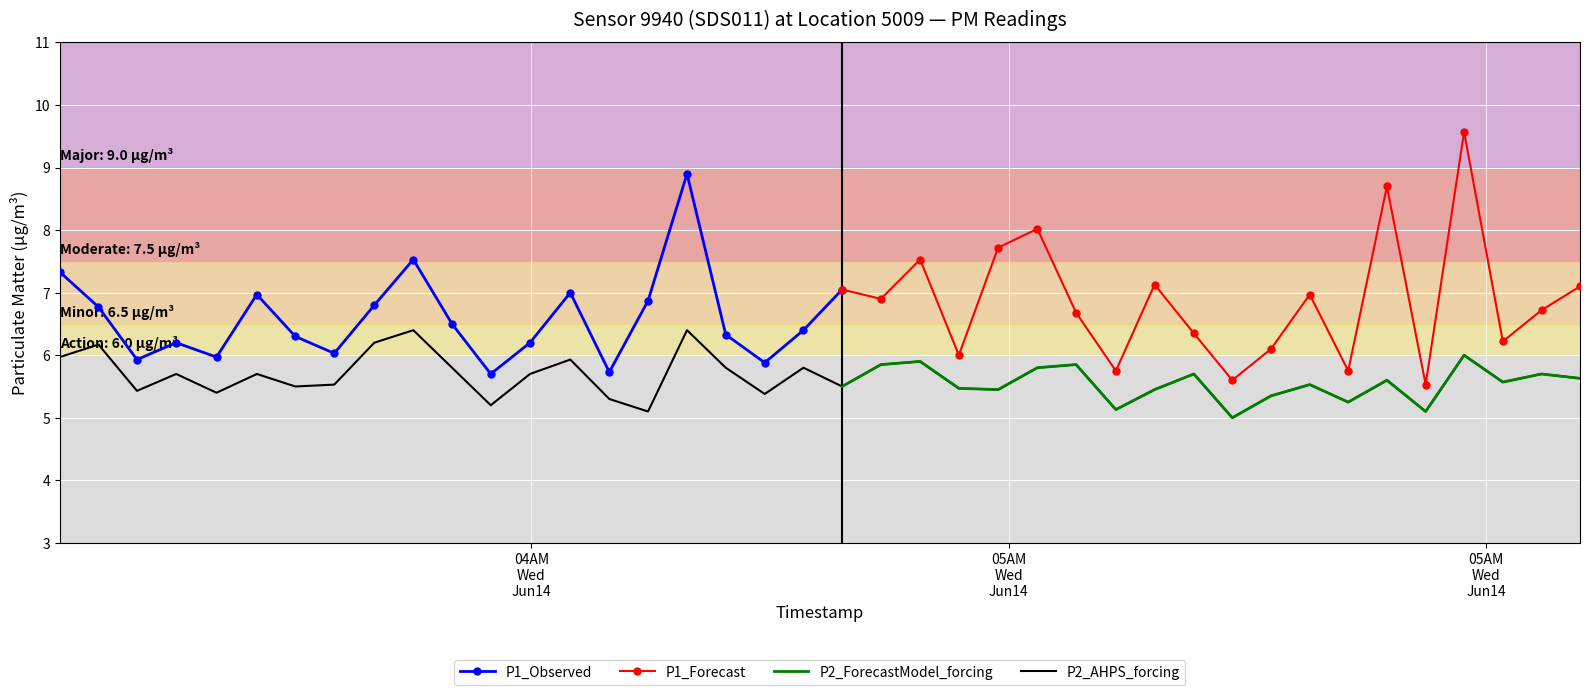

What is the minimum value for P2_AHPS_forcing?

5.0